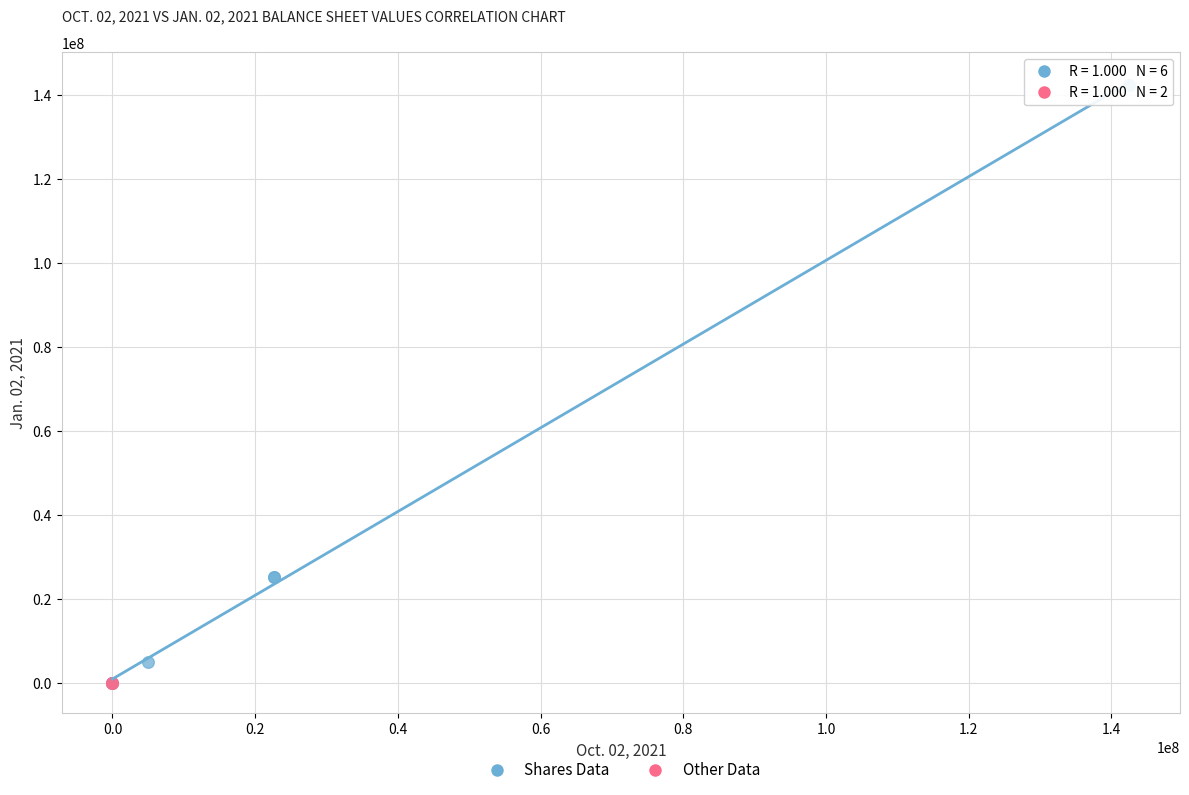

Which series has the largest Y range (max minus min)?

Shares Data